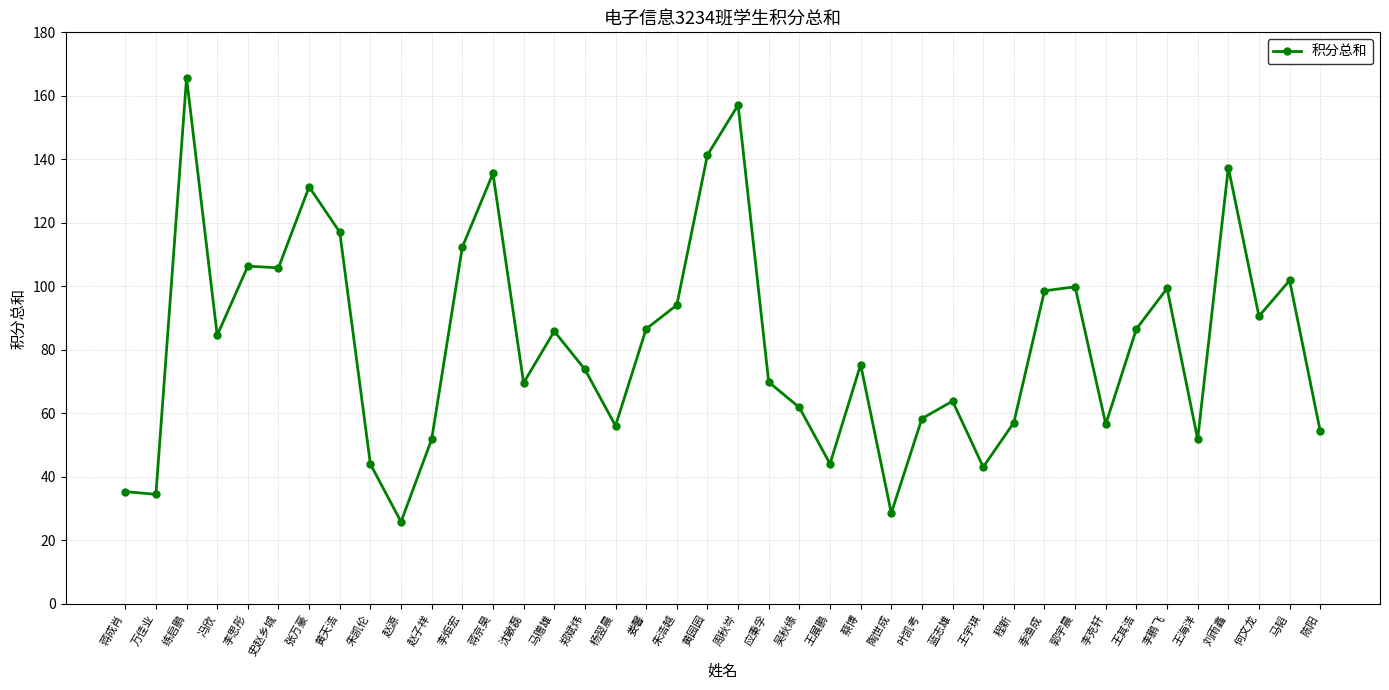

Where is the data nearest to the value 95?

朱浩越